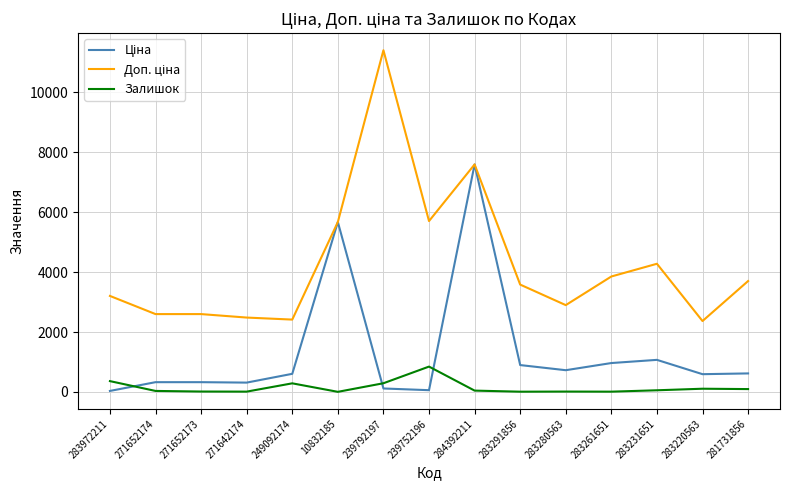

At which category is the sum across all series the highest?

284392211